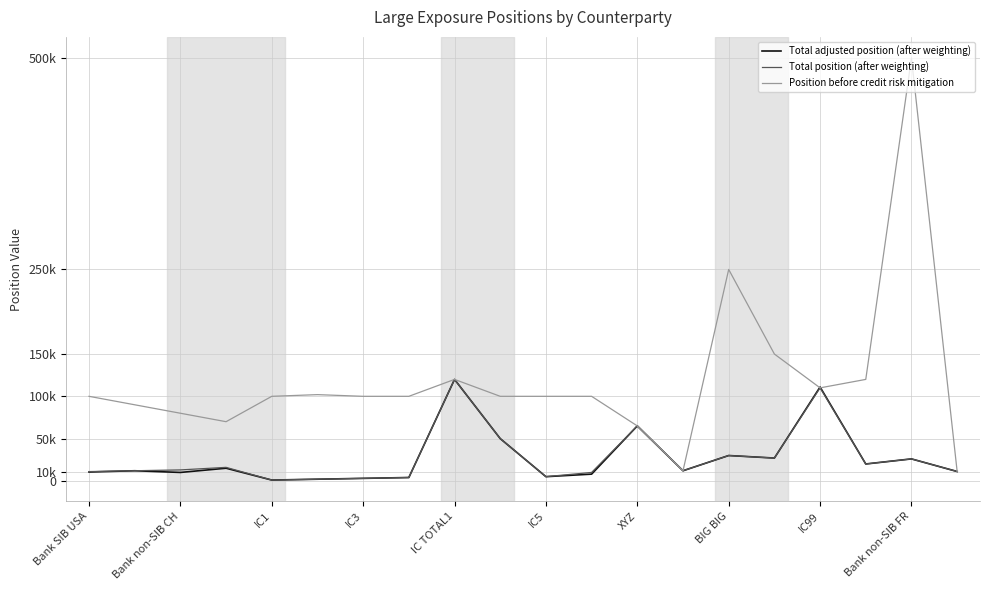

True or false: Total position (after weighting) and Position before credit risk mitigation intersect in this chart.

False